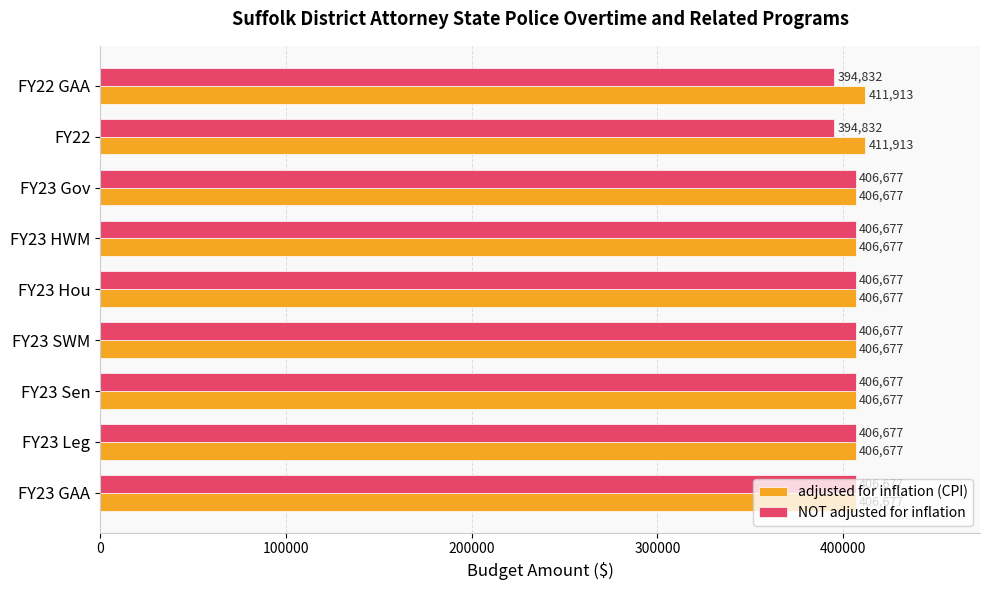

Rank the series by their average value, from highest to lowest.

adjusted for inflation (CPI), NOT adjusted for inflation